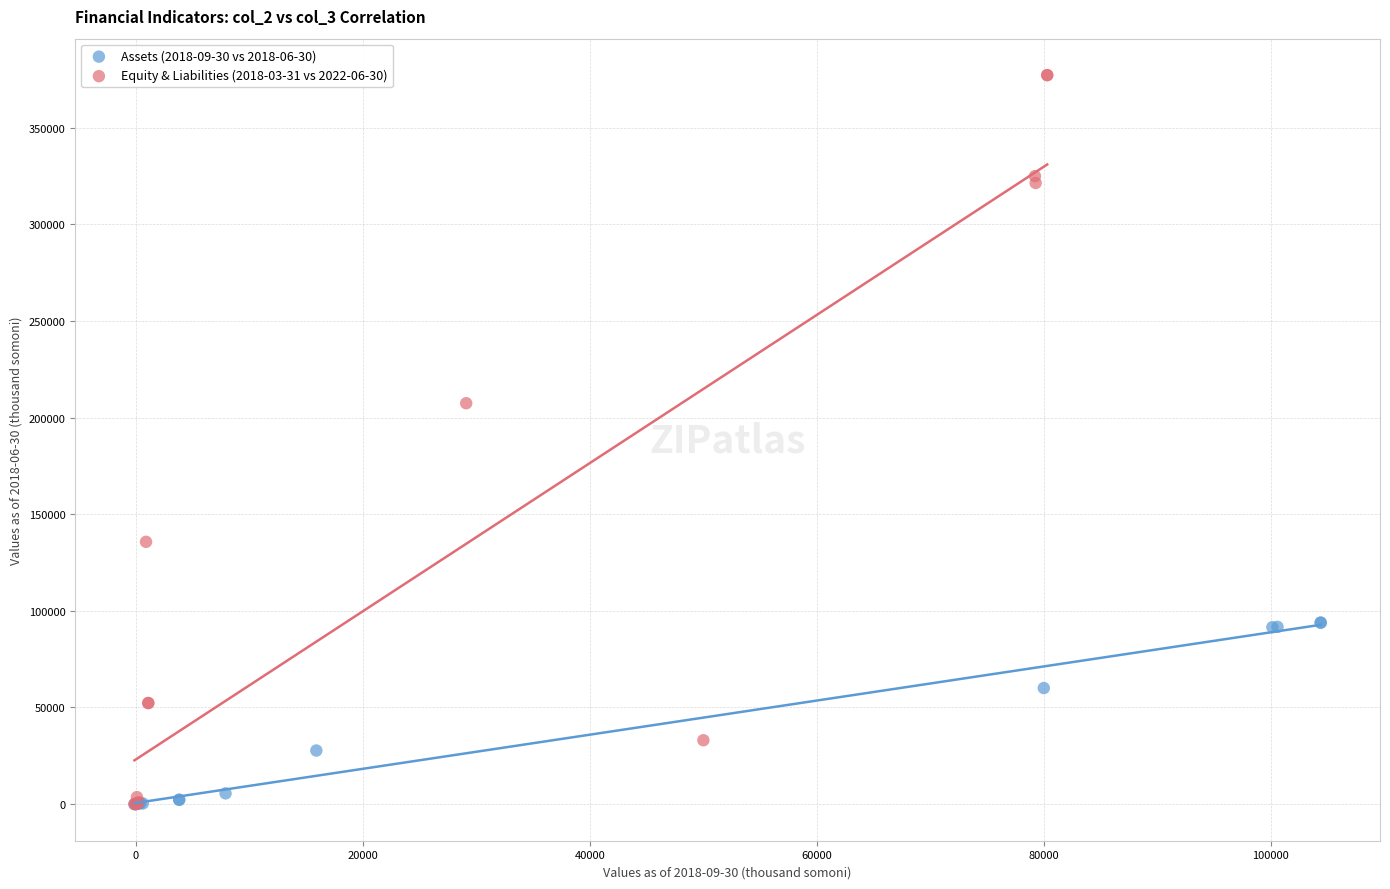

Which series reaches the maximum Y coordinate?

Equity & Liabilities (2018-03-31 vs 2022-06-30)